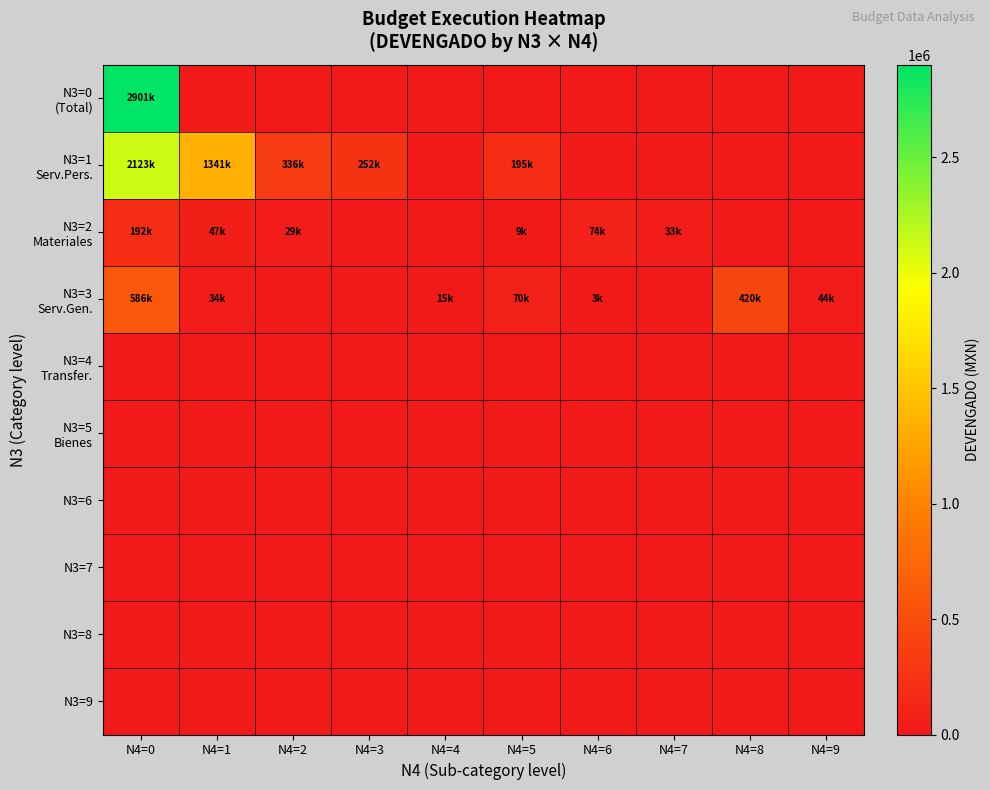

Between N4=5 and N4=3, which is larger?

N4=5